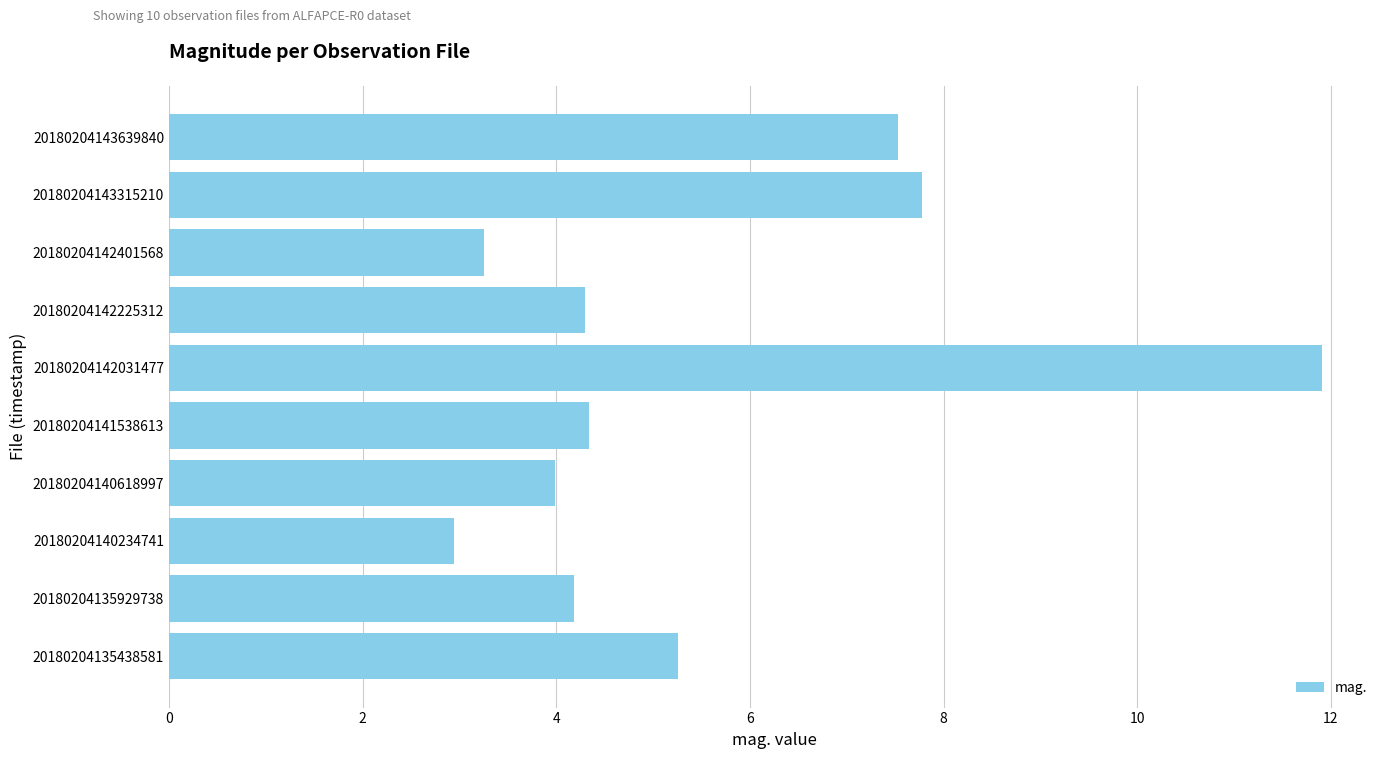

Reading bottom to top, what are all the values shown in this chart?

20180204135438581=5.3	20180204135929738=4.2	20180204140234741=2.9	20180204140618997=4.0	20180204141538613=4.3	20180204142031477=11.9	20180204142225312=4.3	20180204142401568=3.3	20180204143315210=7.8	20180204143639840=7.5